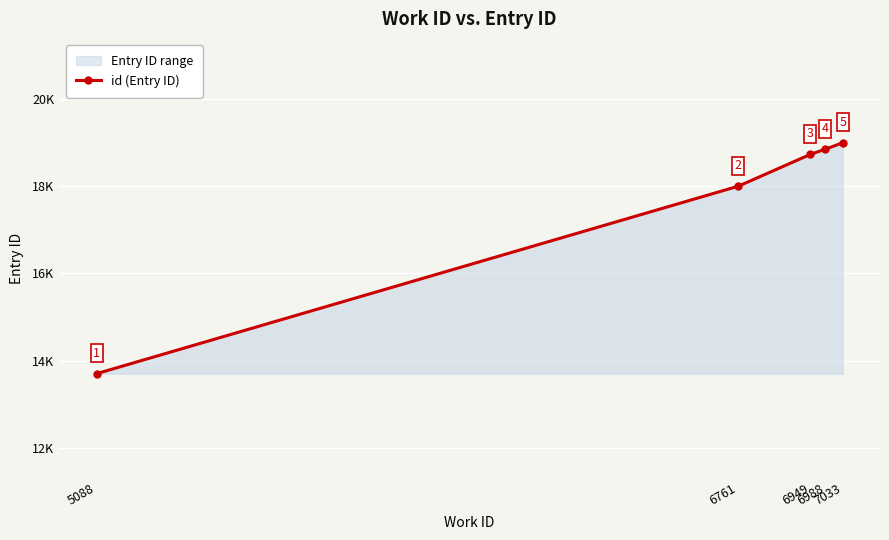

How many lines are shown in the chart?

1